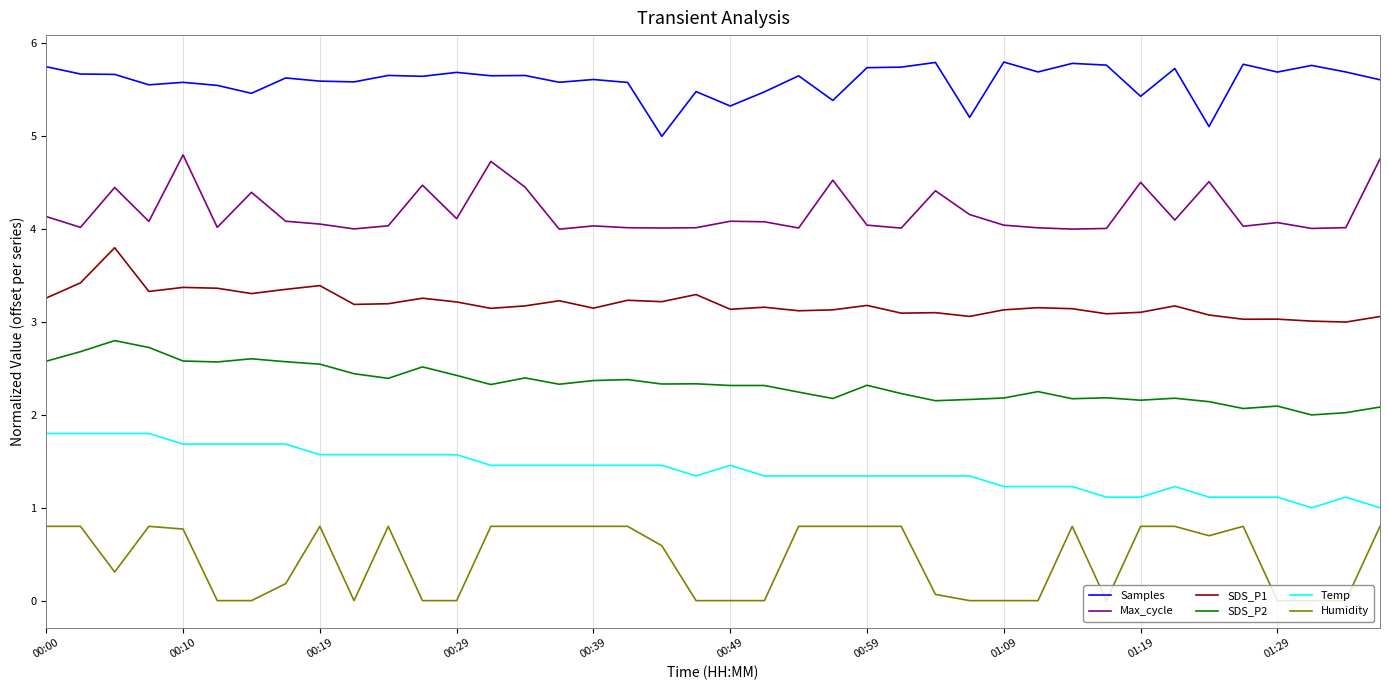

What are all the series names shown in the legend?

Samples, Max_cycle, SDS_P1, SDS_P2, Temp, Humidity